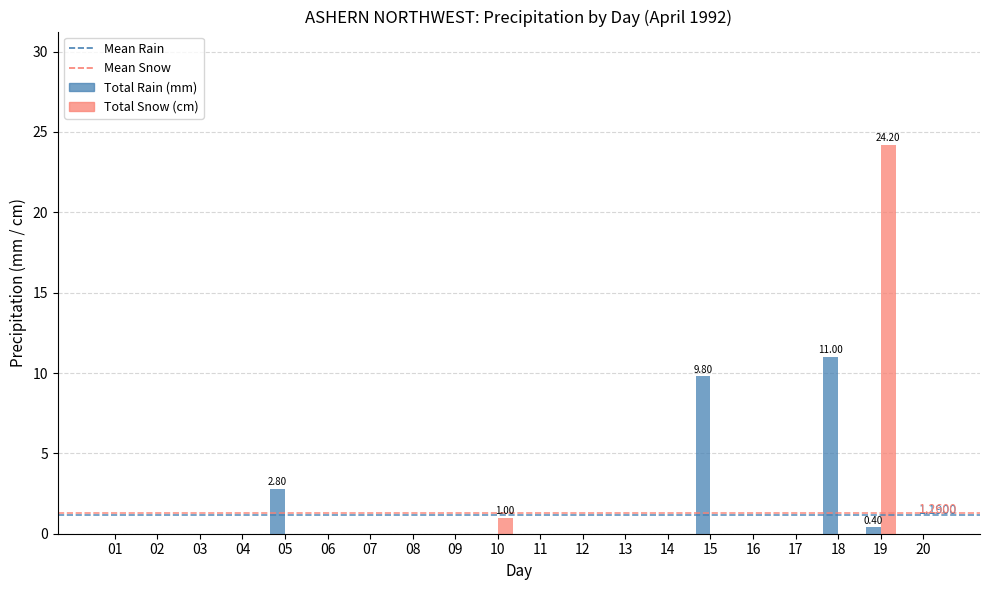

Reading left to right, what are all the values shown in this chart?

Total Rain (mm): 0.0	0.0	0.0	0.0	2.8	0.0	0.0	0.0	0.0	0.0	0.0	0.0	0.0	0.0	9.8	0.0	0.0	11.0	0.4	0.0
Total Snow (cm): 0.0	0.0	0.0	0.0	0.0	0.0	0.0	0.0	0.0	1.0	0.0	0.0	0.0	0.0	0.0	0.0	0.0	0.0	24.2	0.0